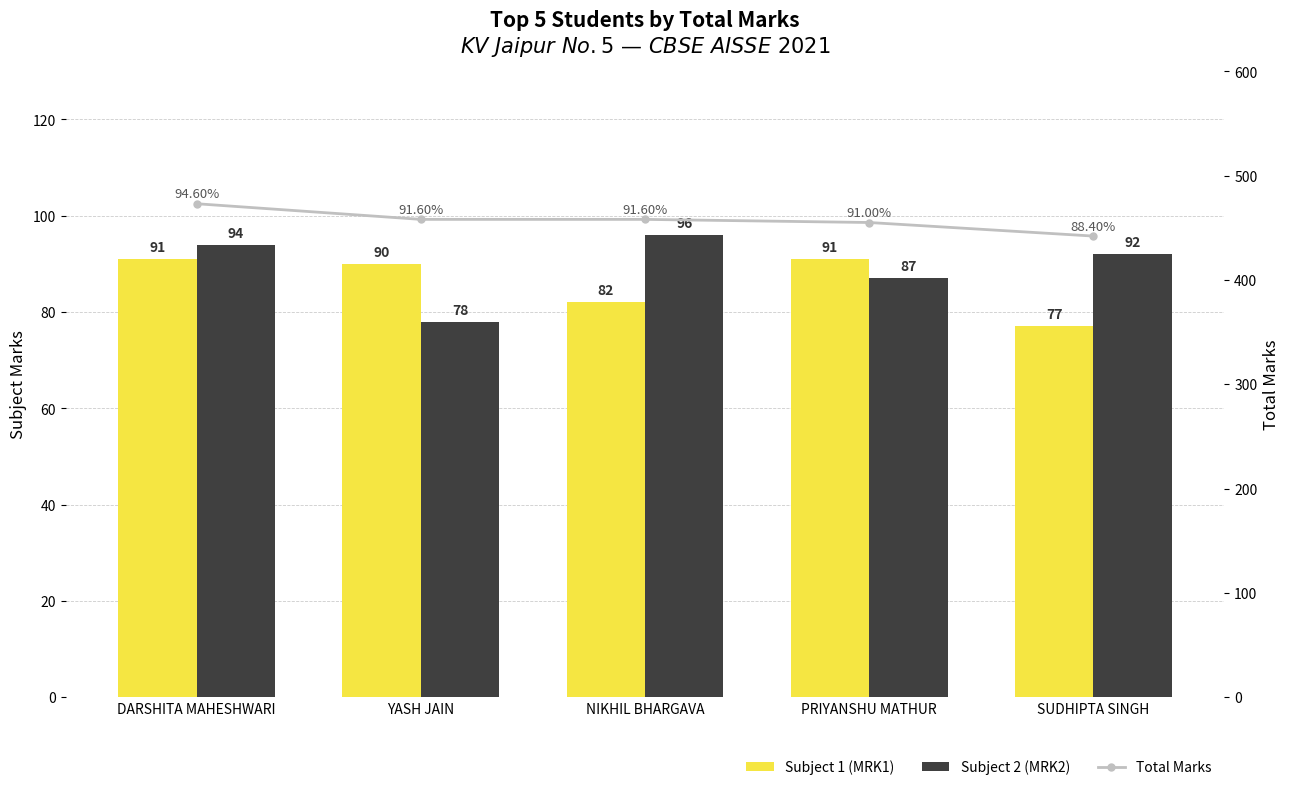

What are all the series names shown in the legend?

Subject 1 (MRK1), Subject 2 (MRK2), Total Marks